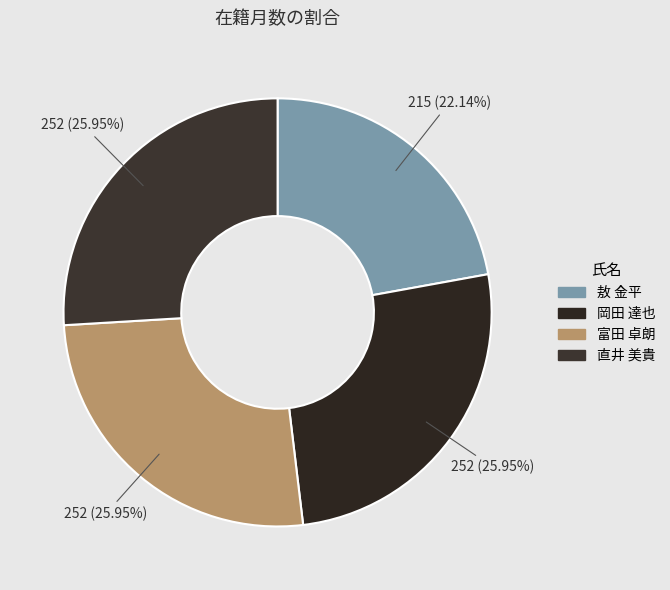

To the nearest percent, what percentage of the pie is 岡田 達也?

26%